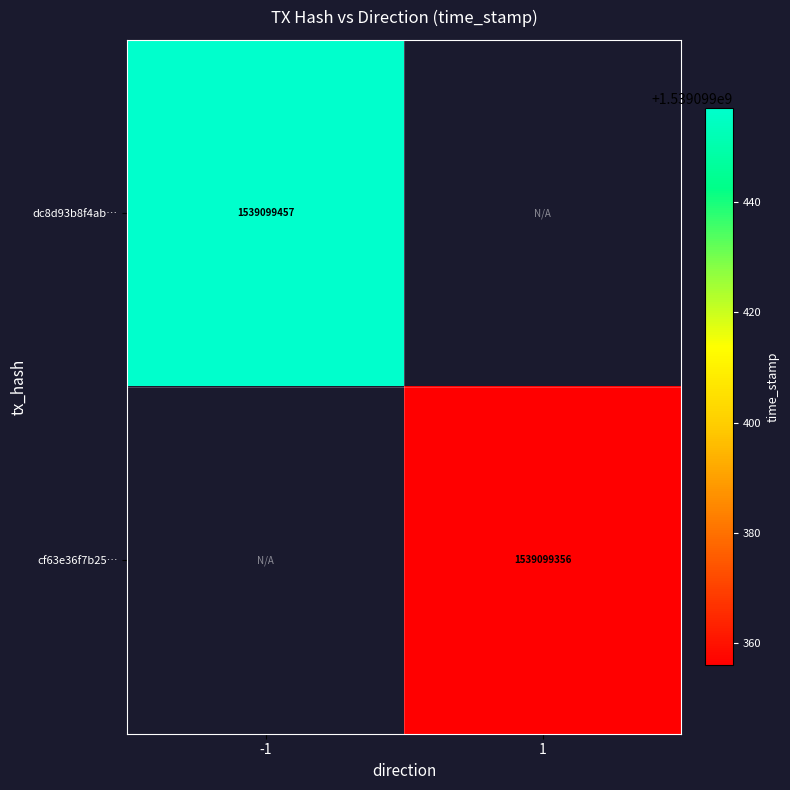

At how many categories does at least one series exceed 140970677?

2